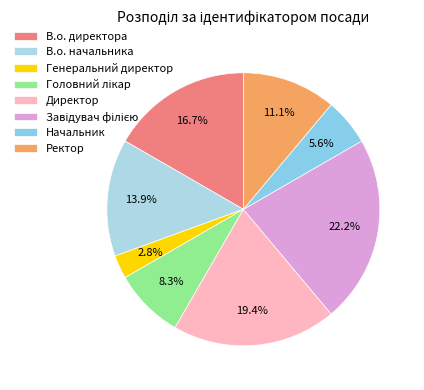

Combined, what portion of the pie is В.о. начальника and Головний лікар?

22.2%